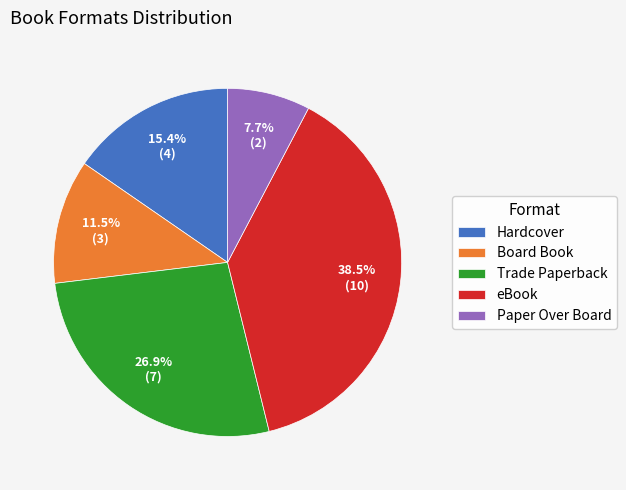

Combined, do Hardcover and Board Book account for over 50%?

No